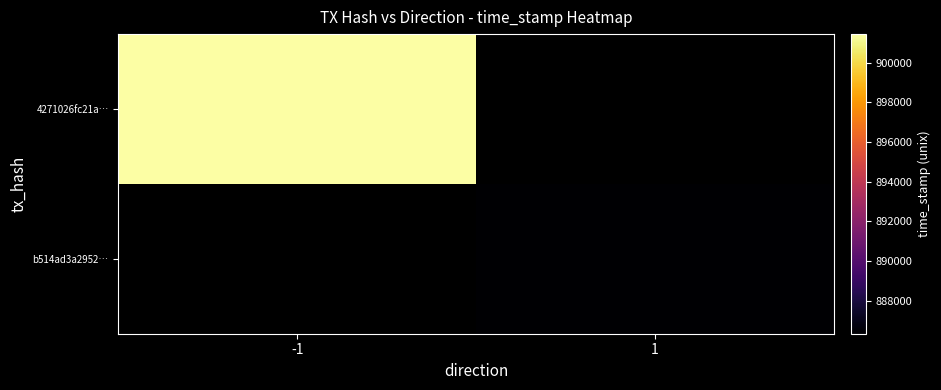

Rank the series at 1 from highest to lowest value.

4271026fc21a…, b514ad3a2952…